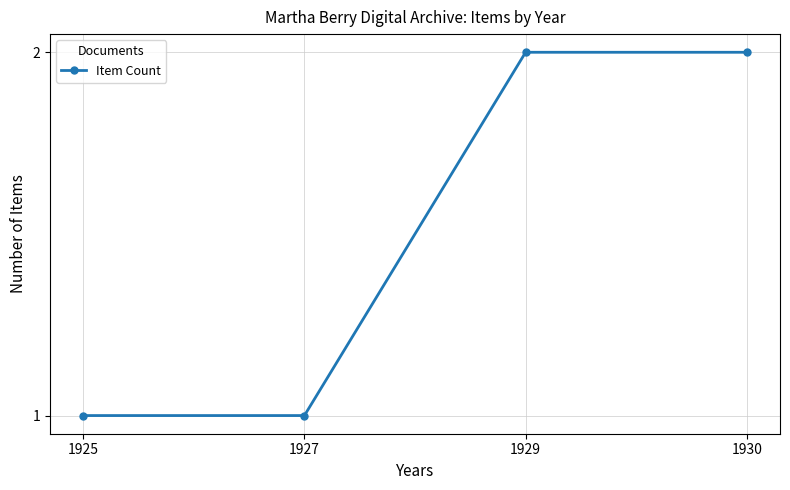

Approximately how many times larger is the value at 1927 compared to 1930?

0.5